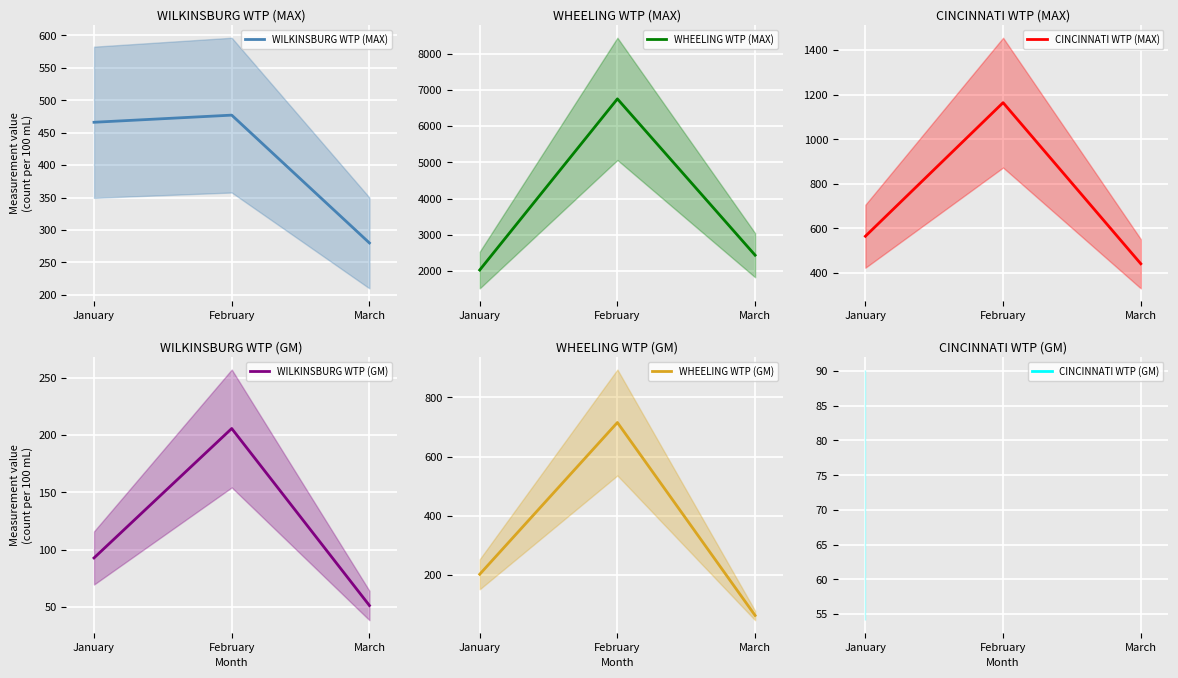

At which label is WILKINSBURG WTP (MAX) closest to 378?

January